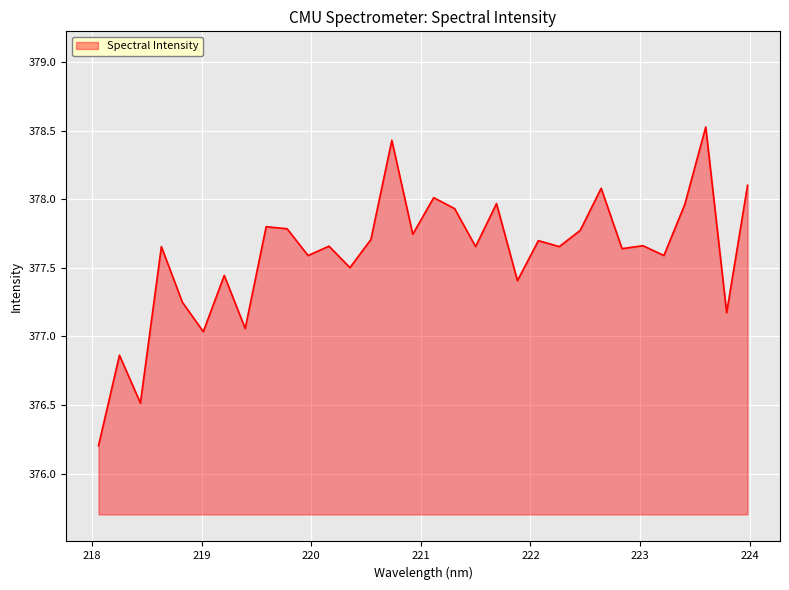

What is the sum of all values?

12083.1